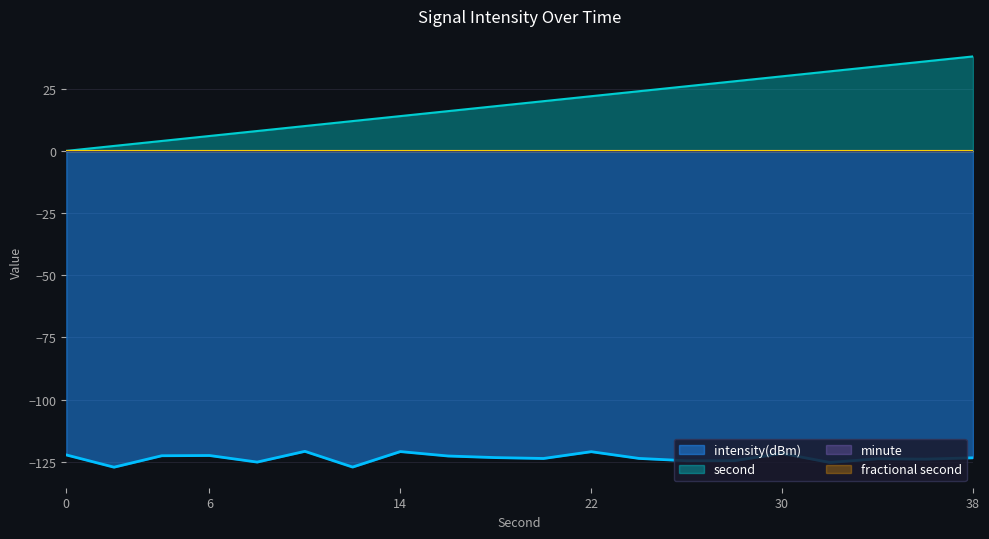

True or false: second and intensity(dBm) intersect in this chart.

False